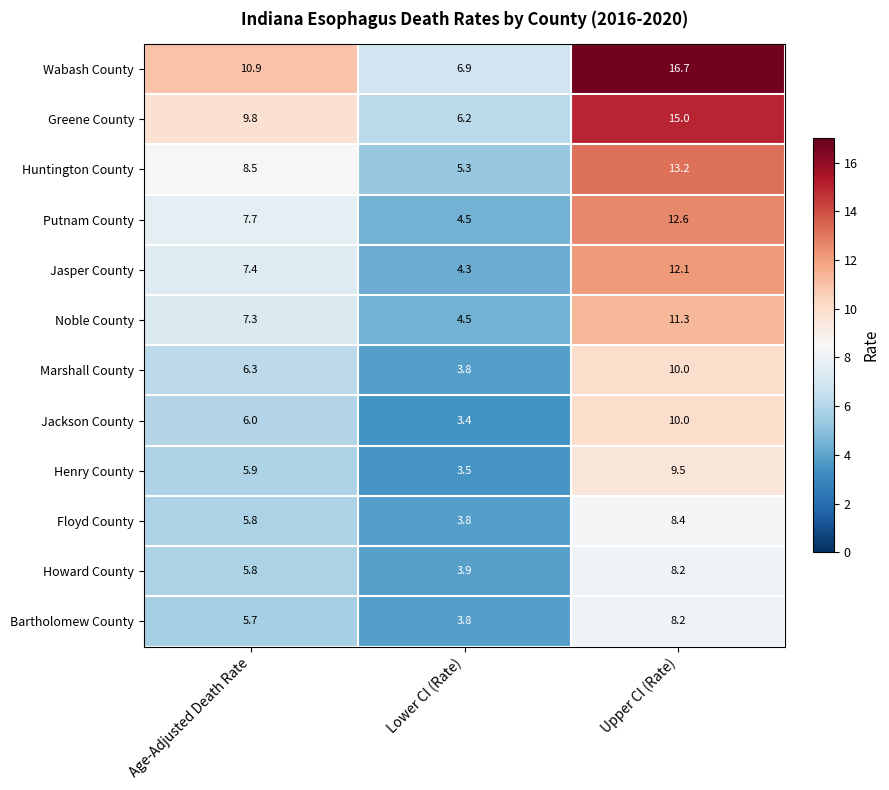

Rank the categories by Marshall County value from highest to lowest.

Upper CI (Rate), Age-Adjusted Death Rate, Lower CI (Rate)